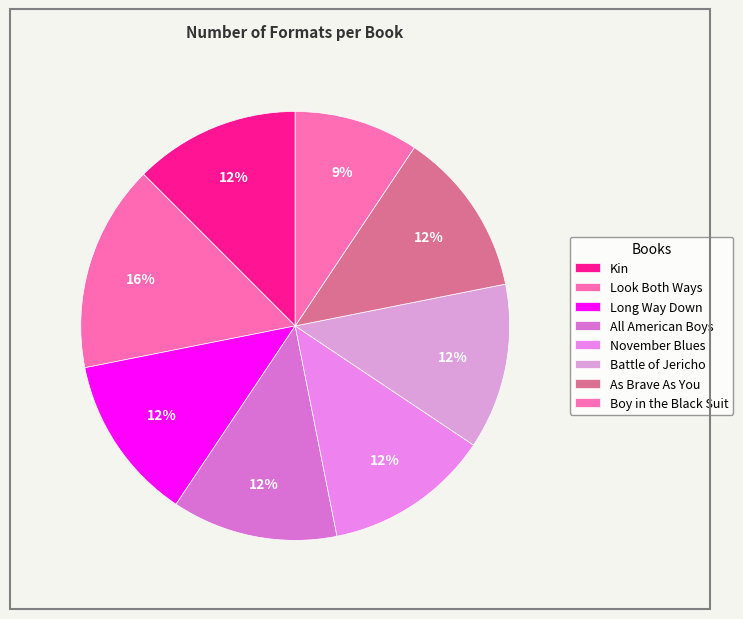

Rank the categories by value from lowest to highest.

Boy in the Black Suit, Kin, Long Way Down, All American Boys, November Blues, Battle of Jericho, As Brave As You, Look Both Ways